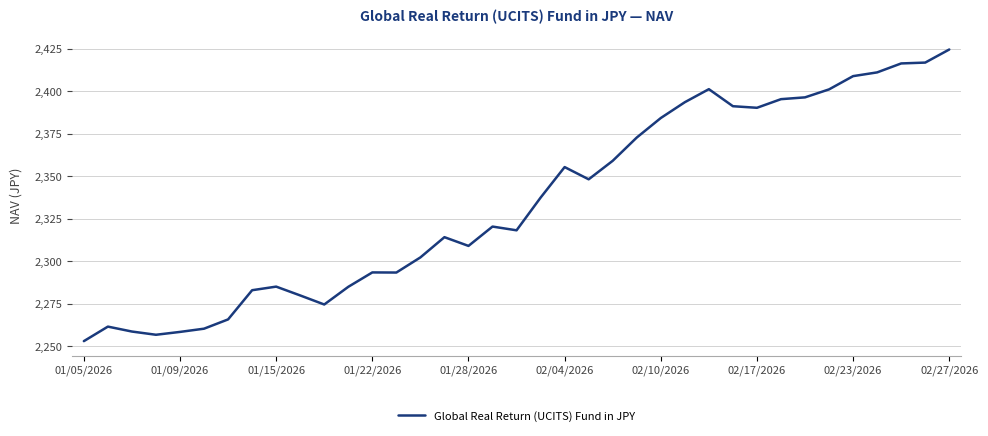

What is the difference between the maximum and minimum values?

171.7